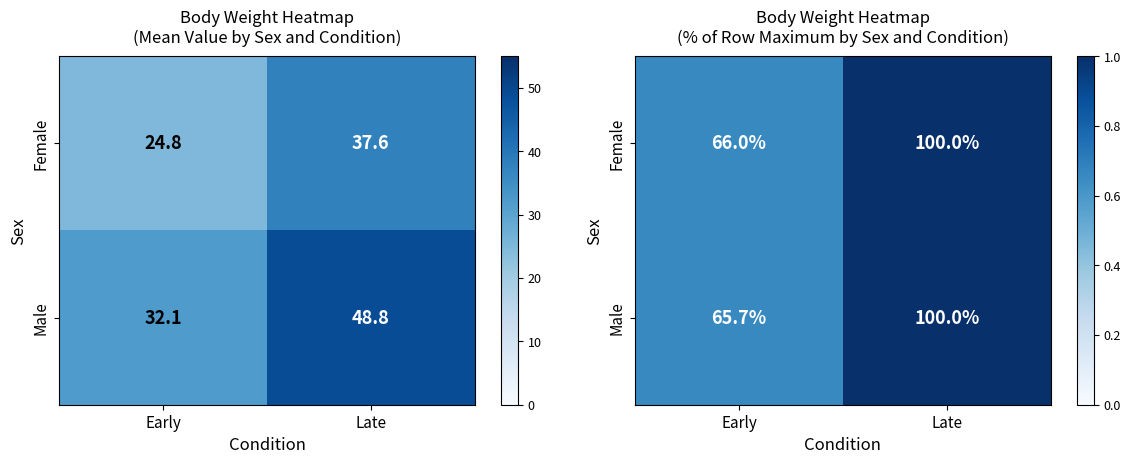

How many data points does each series have?

2